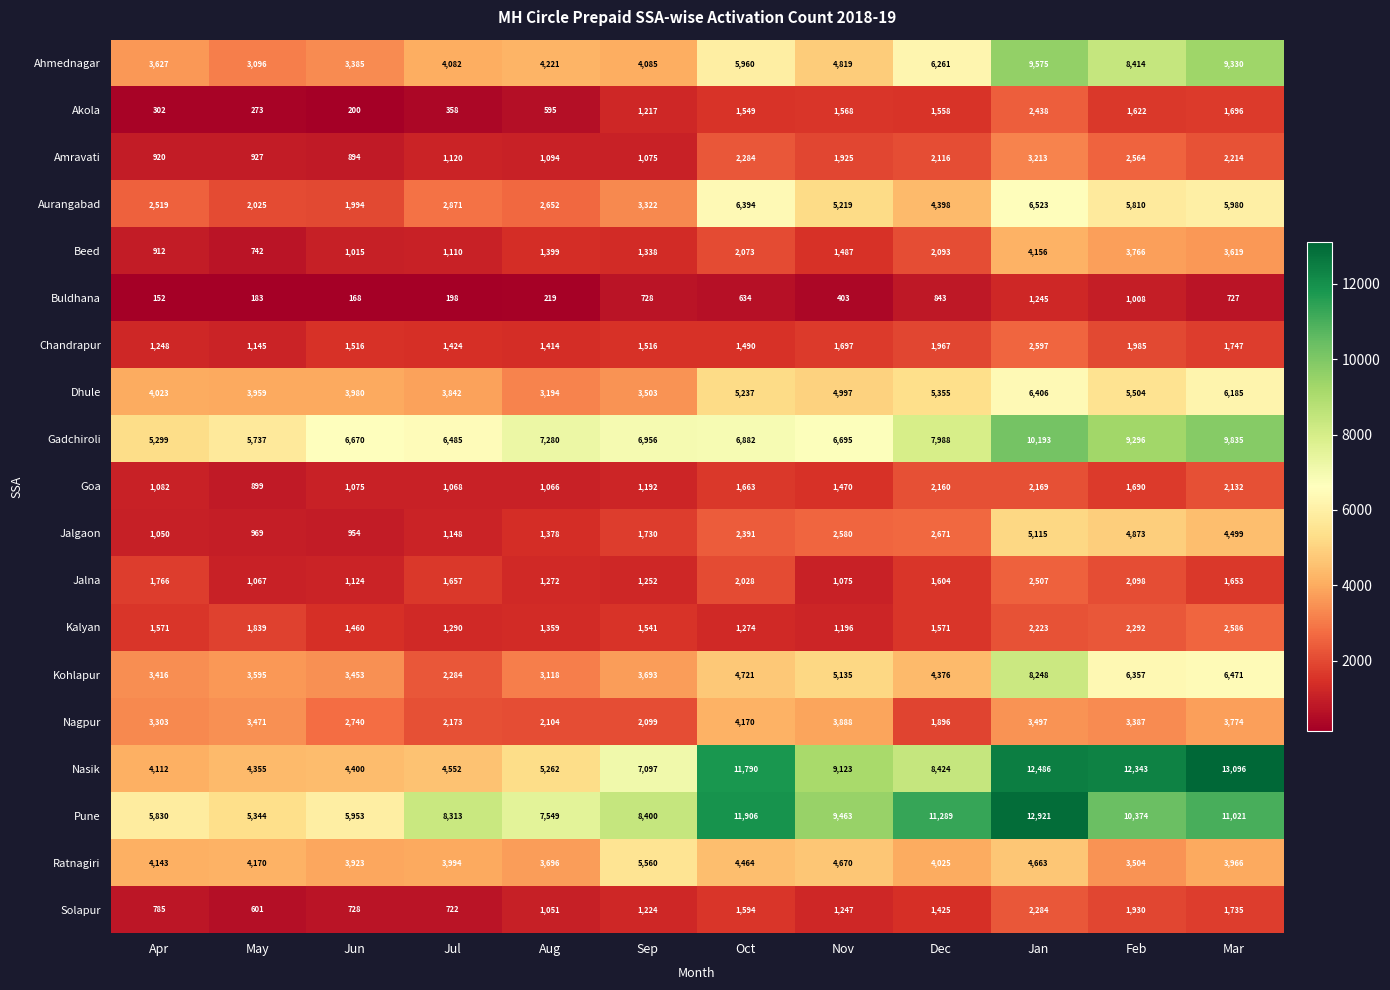

Count the number of categories in the chart.

12